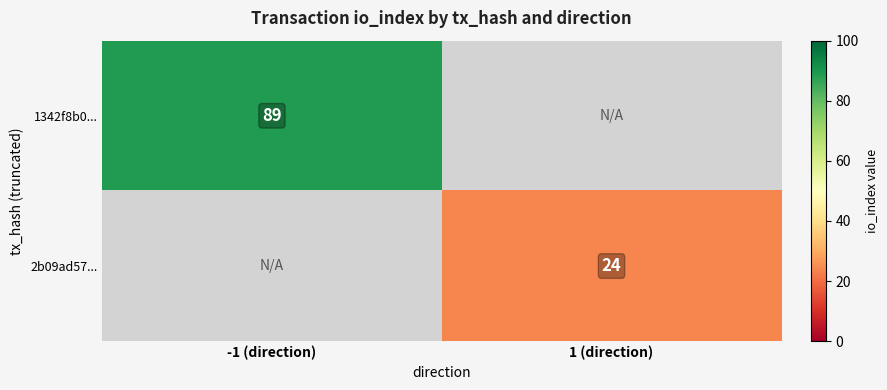

What is the total value across all series at 1 (direction)?

24